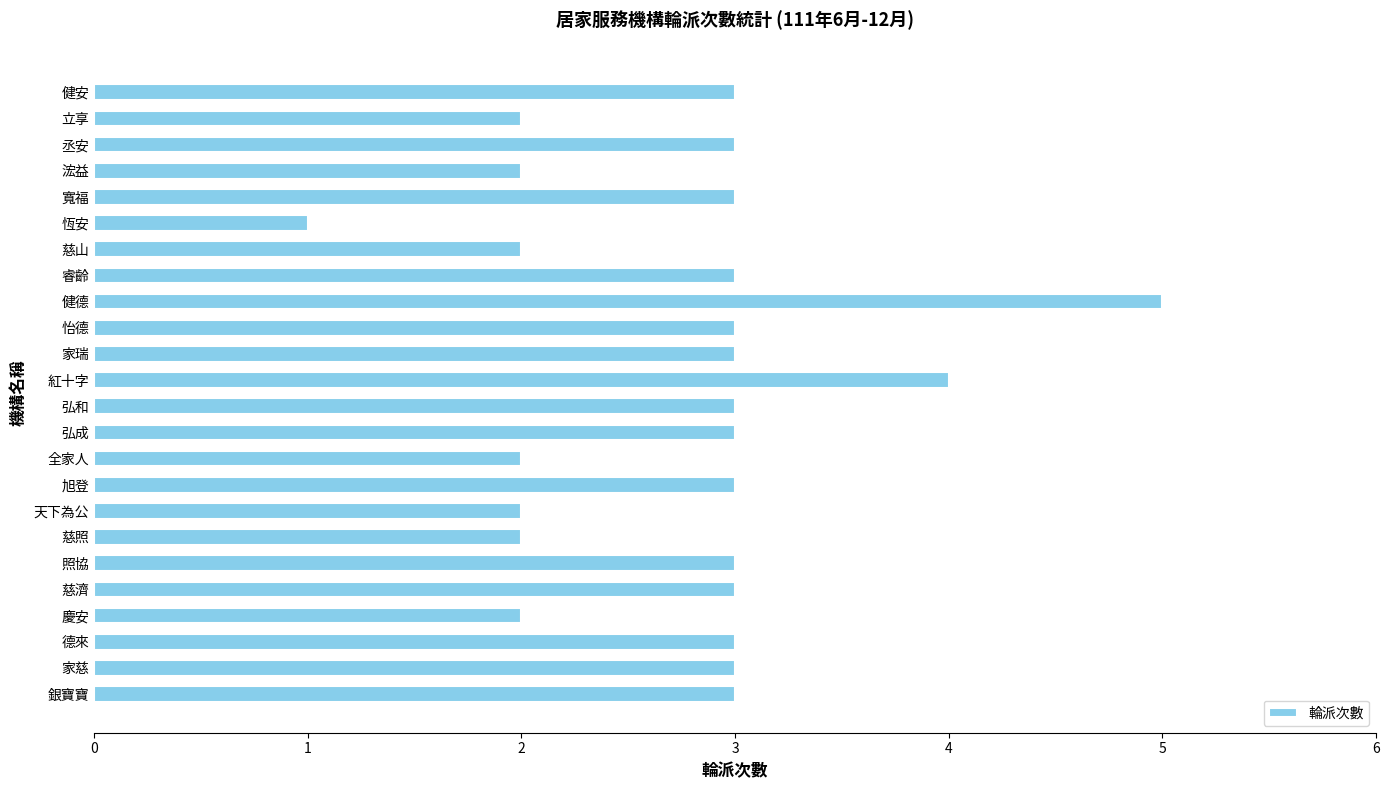

The chart shows a value of 0 at 慶安. True or false?

False